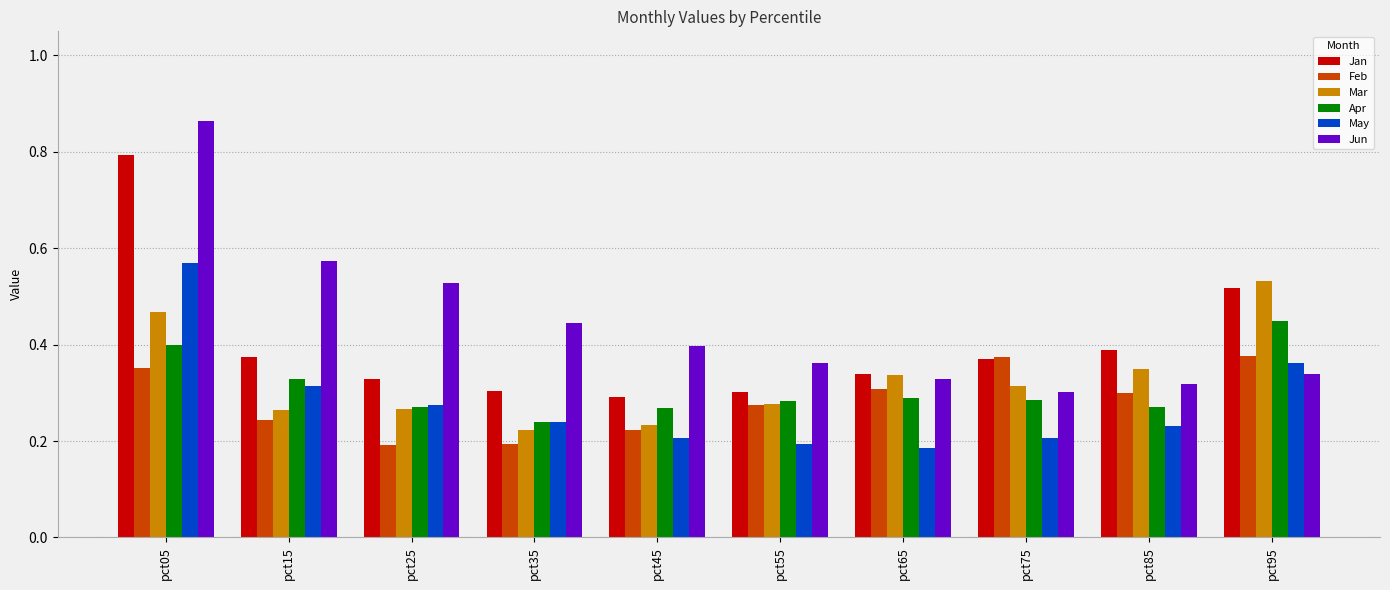

How many bars are there in total?

60